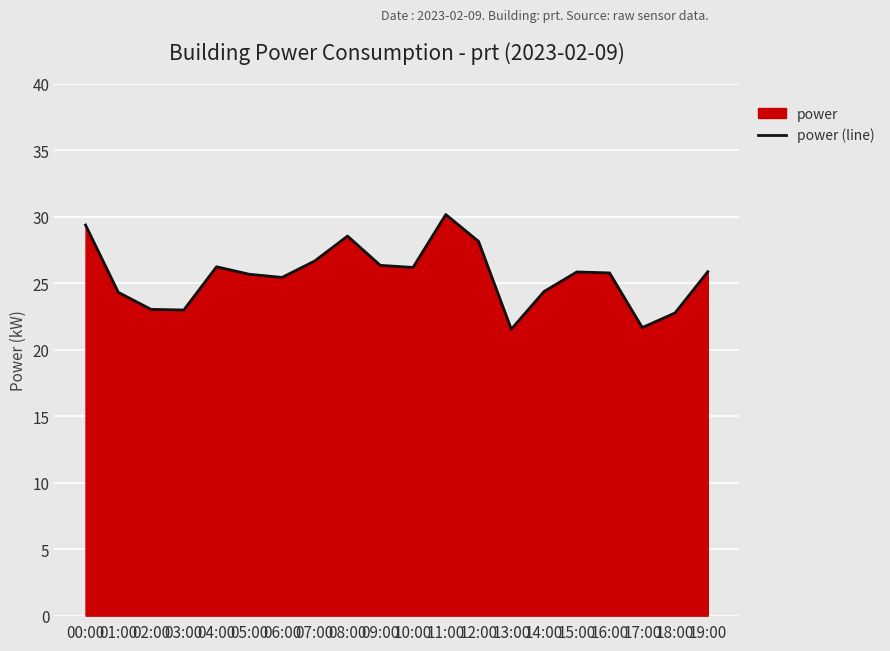

Does the chart display data point markers on the line(s)?

No